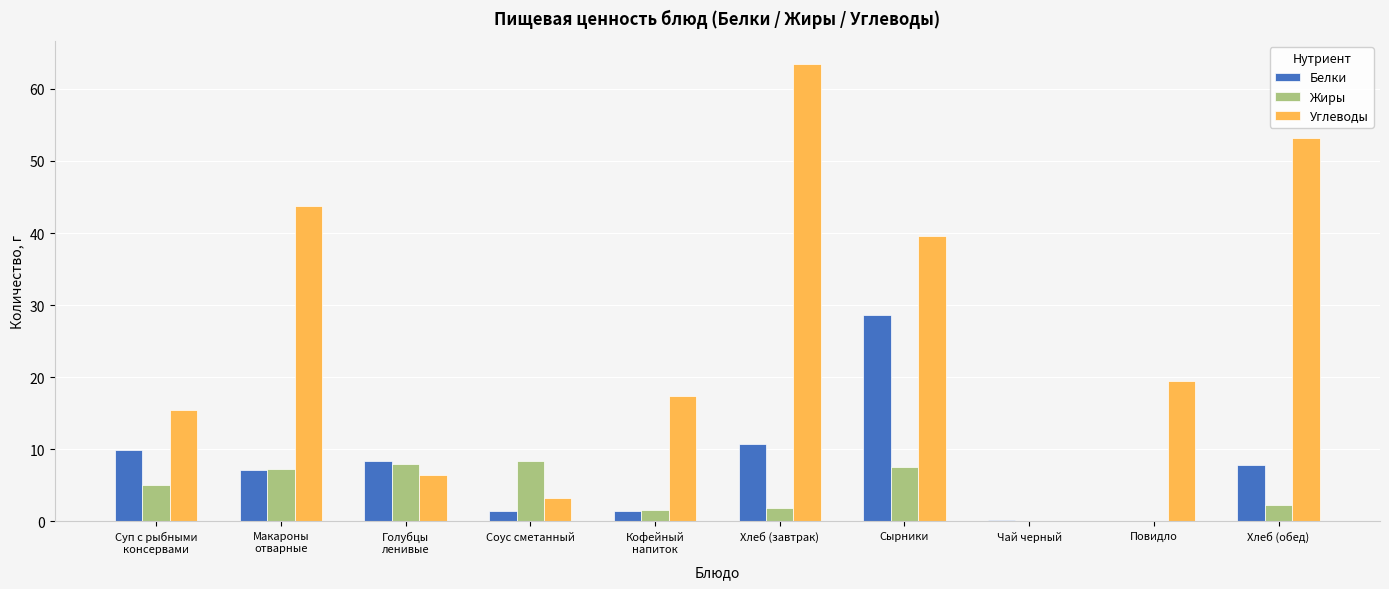

Read the Белки value at Соус сметанный.

1.5